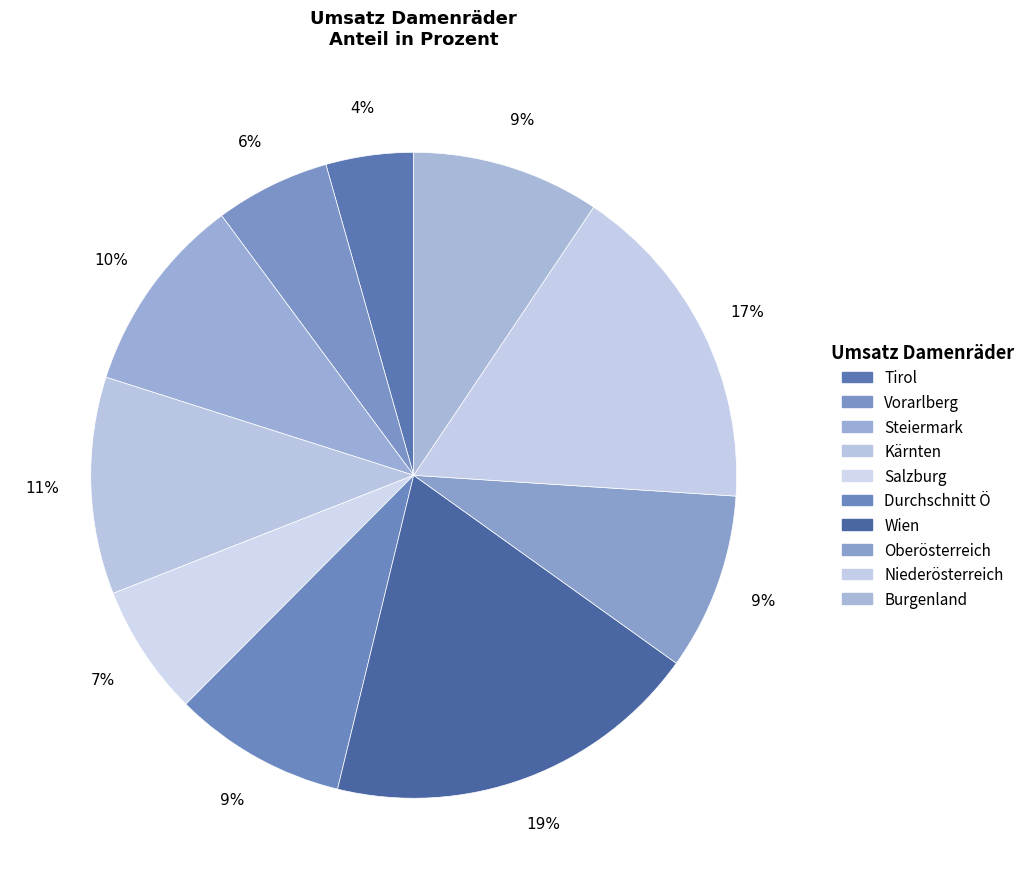

Which has a higher value, Burgenland or Niederösterreich?

Niederösterreich